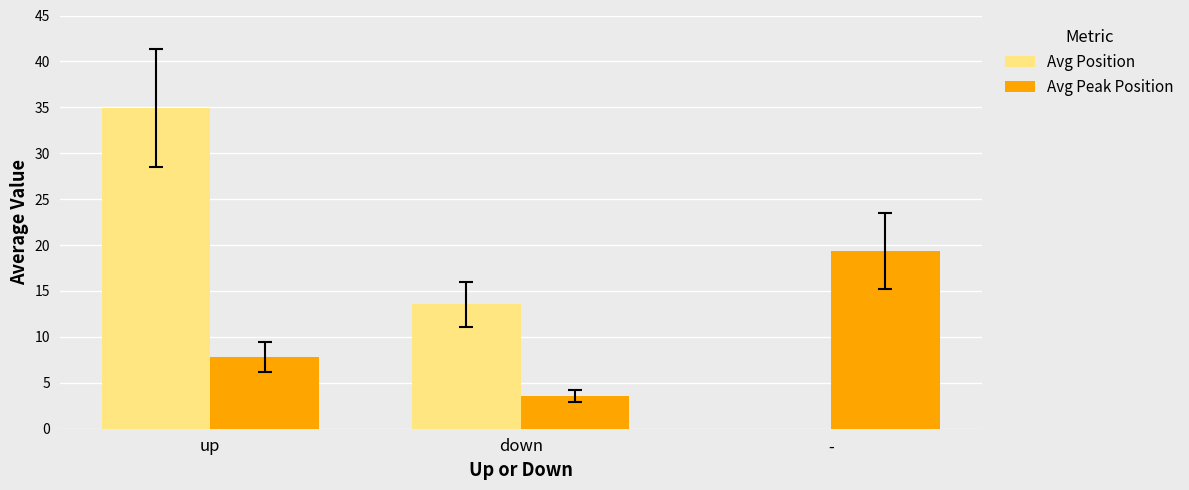

Read the Avg Peak Position value at down.

3.5